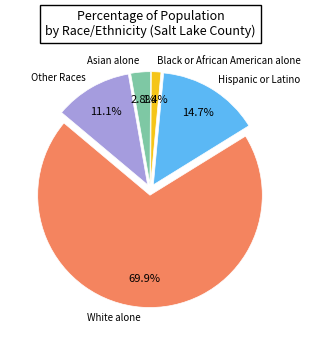

How many segments does this pie chart have?

5